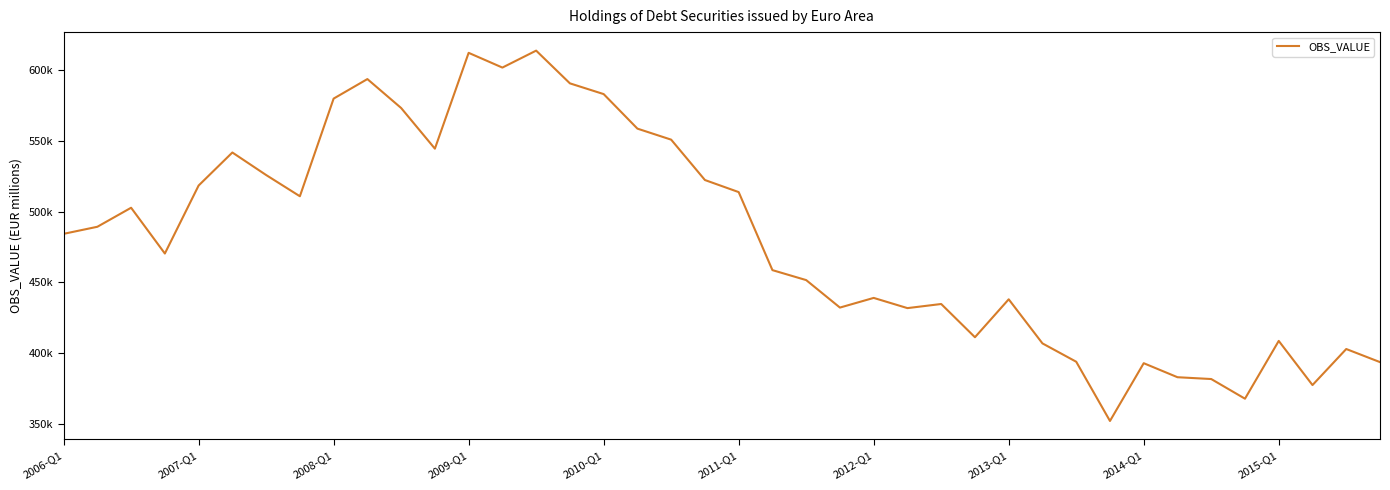

Does the chart have visible grid lines?

No